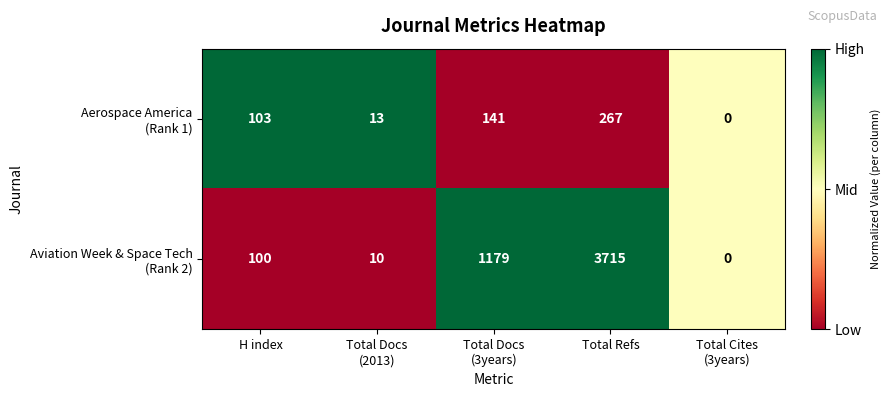

At which category is the sum across all series the highest?

Total Refs